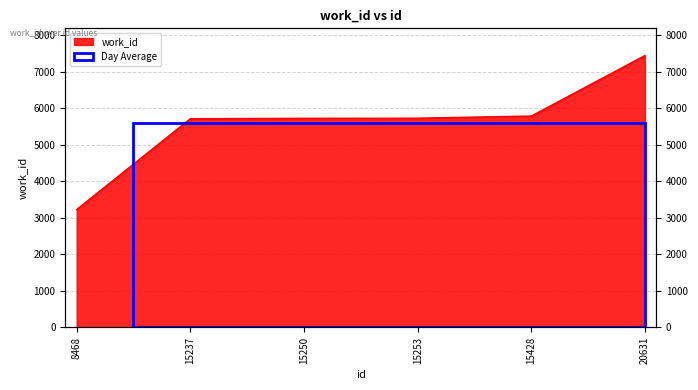

Between 15250 and 15237, which is larger?

15250